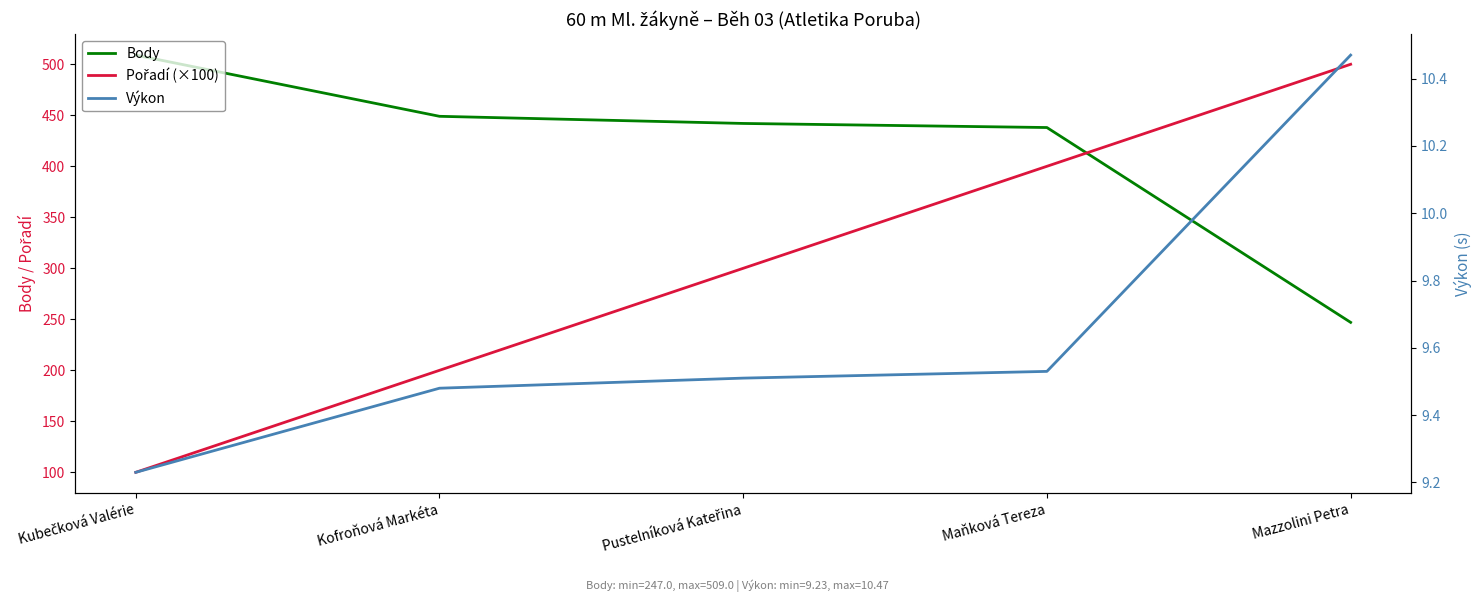

Which series has the largest range (max minus min)?

Pořadí (×100)